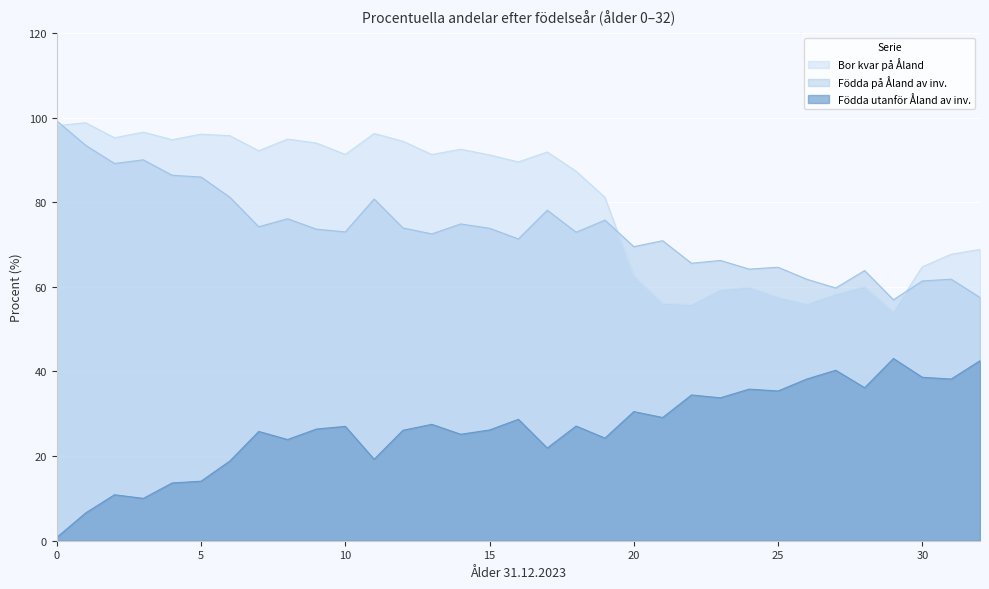

Which has a higher value, 26 or 2?

2